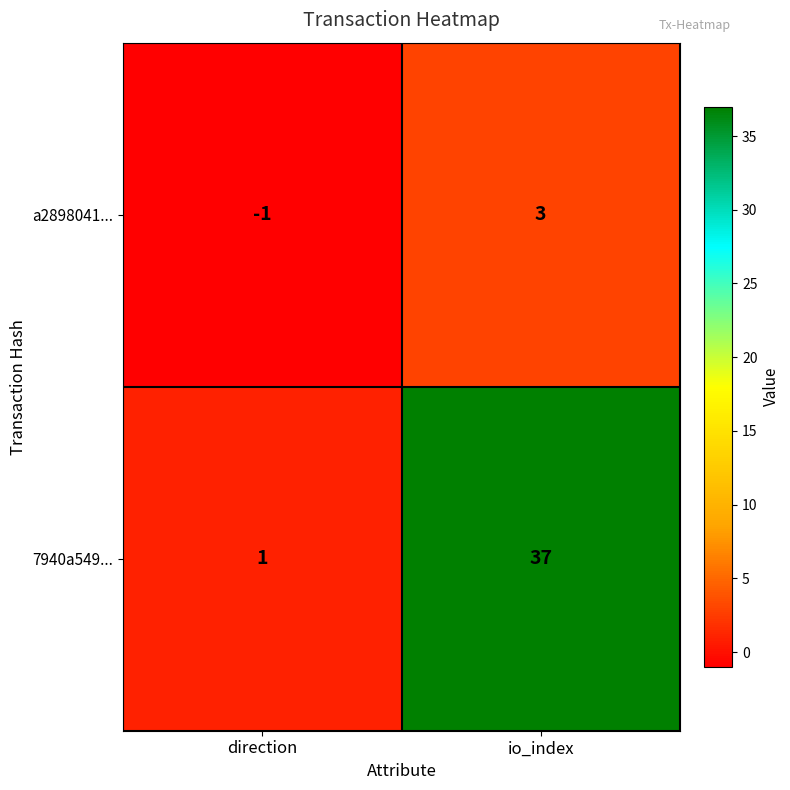

What is the spread (max minus min) of values at io_index?

34